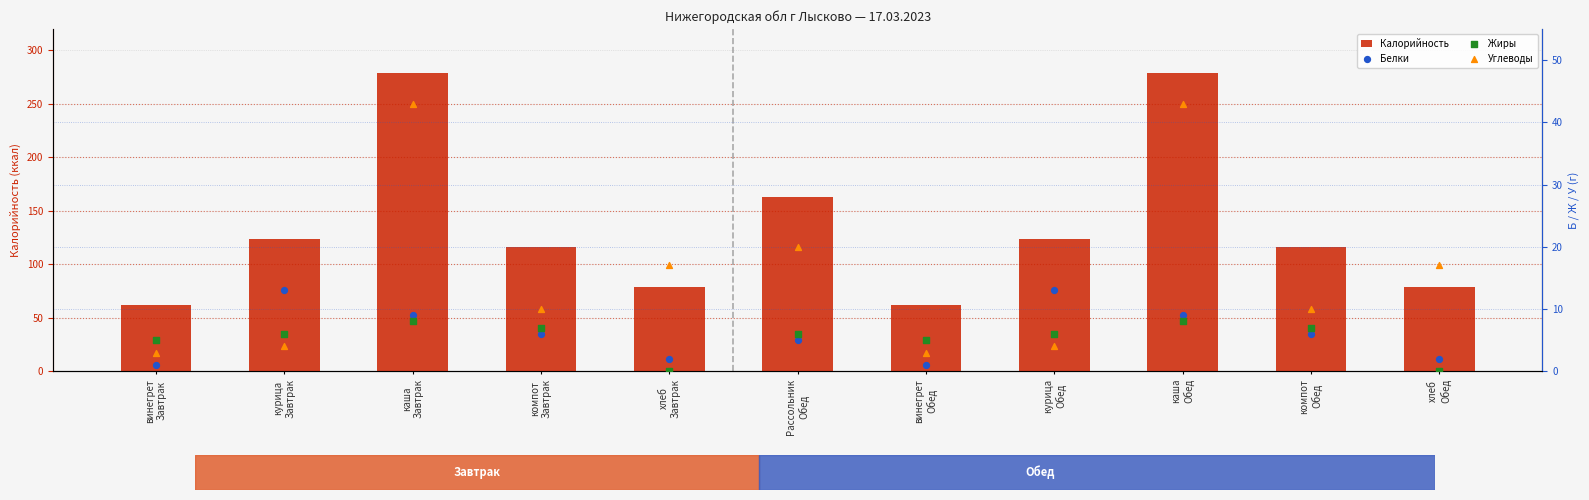

Which series has the largest total across all categories?

Калорийность